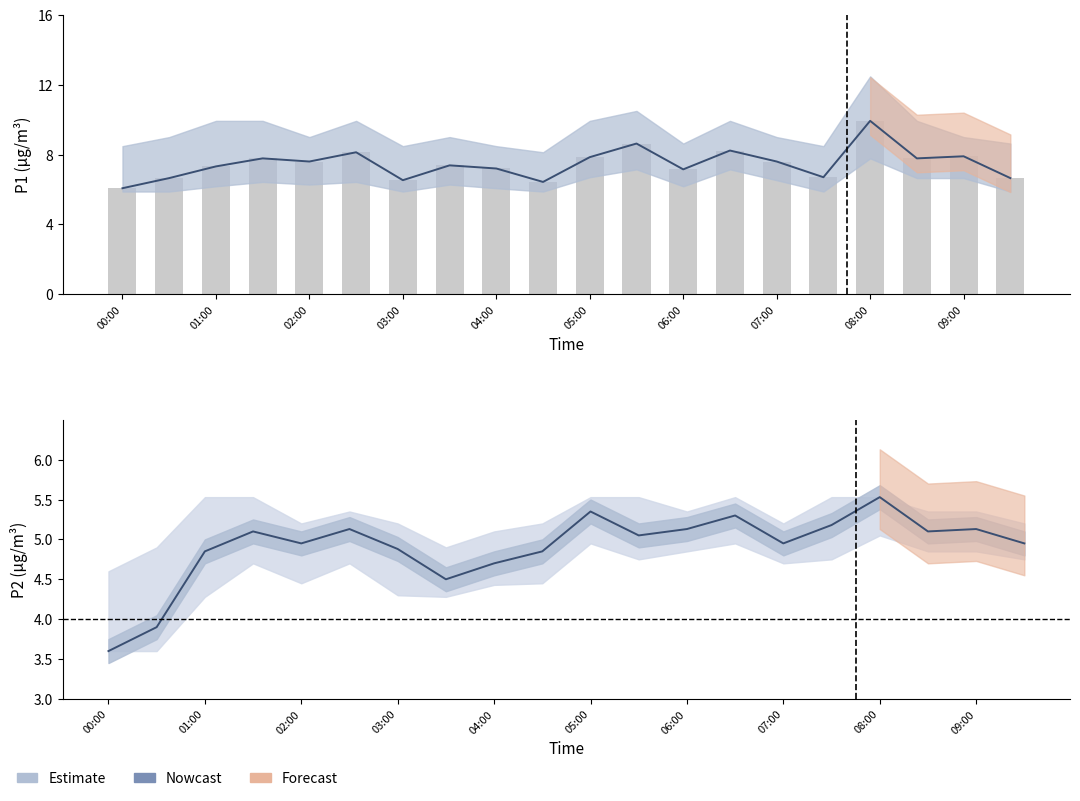

Reading left to right, what are all the values shown in this chart?

P1: 6.1	6.7	7.3	7.8	7.6	8.1	6.5	7.4	7.2	6.4	7.8	8.6	7.2	8.2	7.6	6.7	9.9	7.8	7.9	6.7
P1_upper: 8.5	9.0	9.9	9.9	9.0	9.9	8.5	9.0	8.5	8.1	9.9	10.5	8.6	9.9	9.0	8.5	12.5	9.9	9.0	8.6
P1_lower: 5.9	5.9	6.2	6.4	6.3	6.4	5.9	6.3	6.1	5.9	6.7	7.2	6.2	7.2	6.5	5.9	7.8	6.7	6.7	5.9
P2: 3.6	3.9	4.8	5.1	5.0	5.1	4.9	4.5	4.7	4.8	5.3	5.0	5.1	5.3	5.0	5.2	5.5	5.1	5.1	5.0
P2_upper: 4.6	4.9	5.5	5.5	5.2	5.3	5.2	4.9	5.1	5.2	5.5	5.5	5.3	5.5	5.2	5.5	5.5	5.3	5.3	5.2
P2_lower: 3.6	3.6	4.3	4.7	4.5	4.7	4.3	4.3	4.4	4.5	5.0	4.8	4.8	5.0	4.7	4.8	5.0	4.8	4.8	4.8